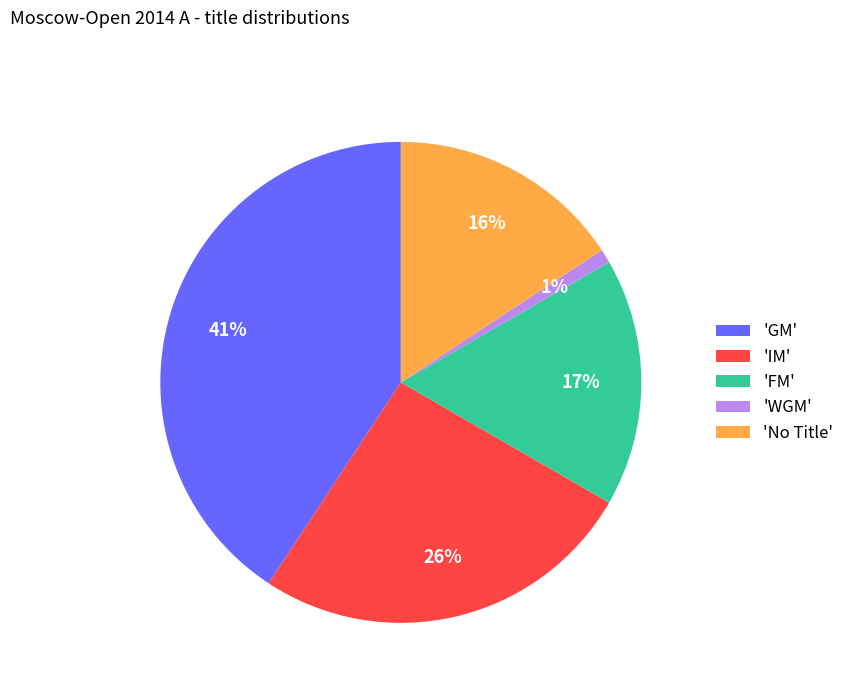

Combined, do 'No Title' and 'IM' account for over 50%?

No